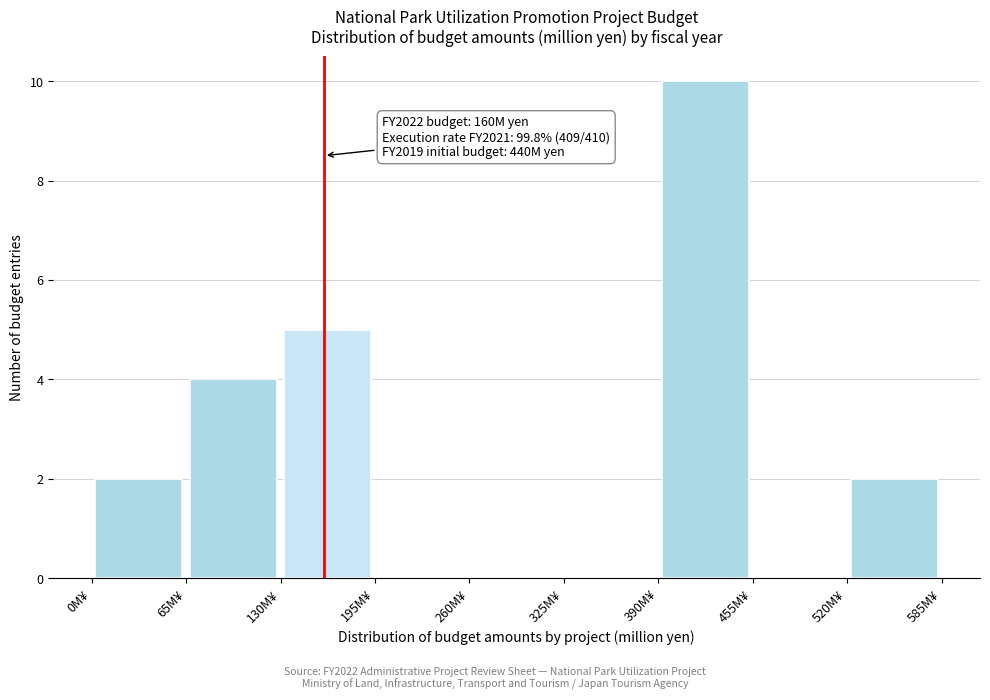

Over which range of the x-axis is the bar tallest?

390 to 455